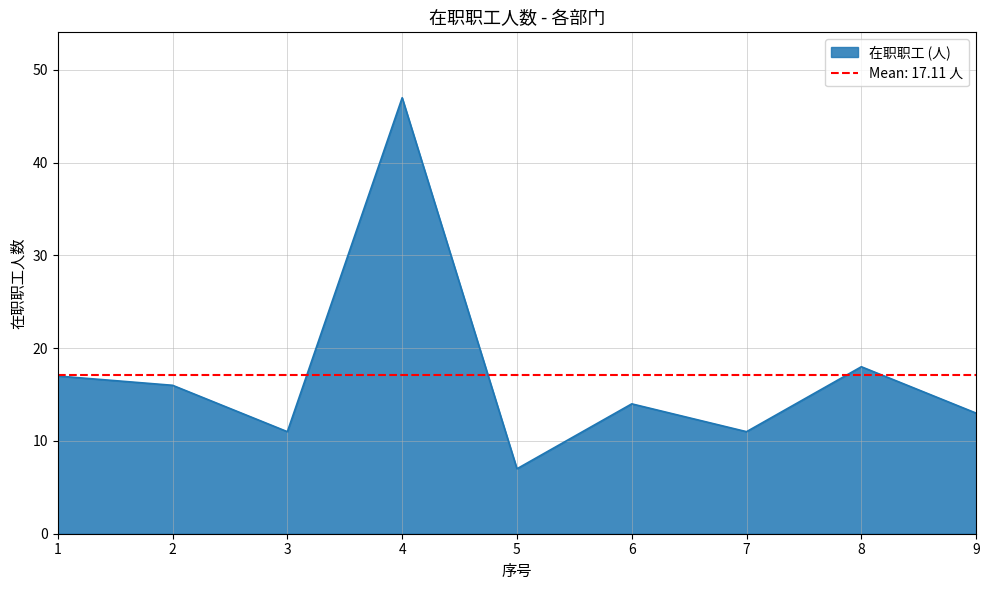

The chart shows a value of 4 at 7. True or false?

False